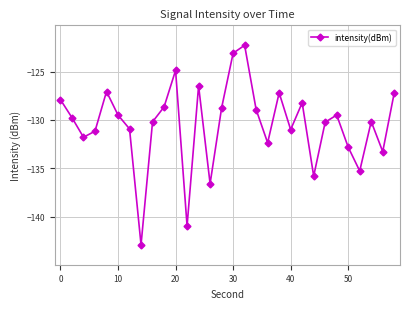

What is the difference between the maximum and minimum values?

20.6